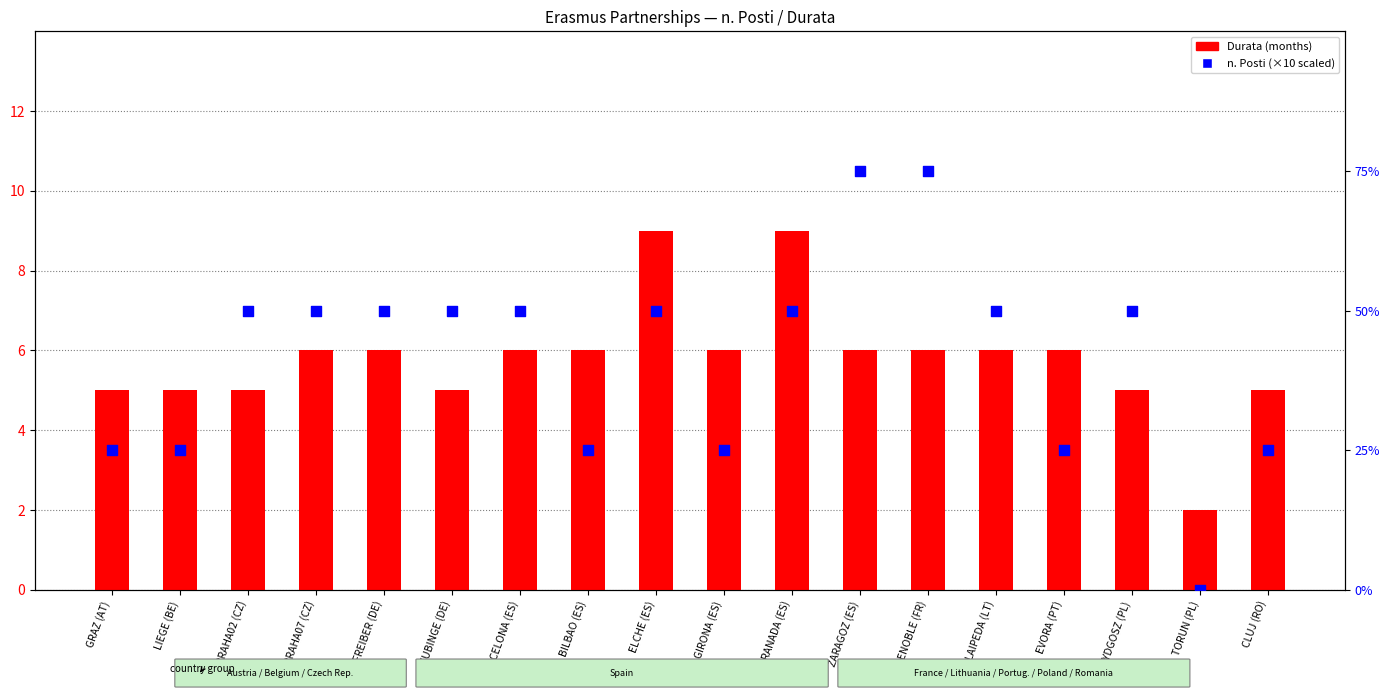

Which series has the largest total across all categories?

n. Posti (×10 scaled)